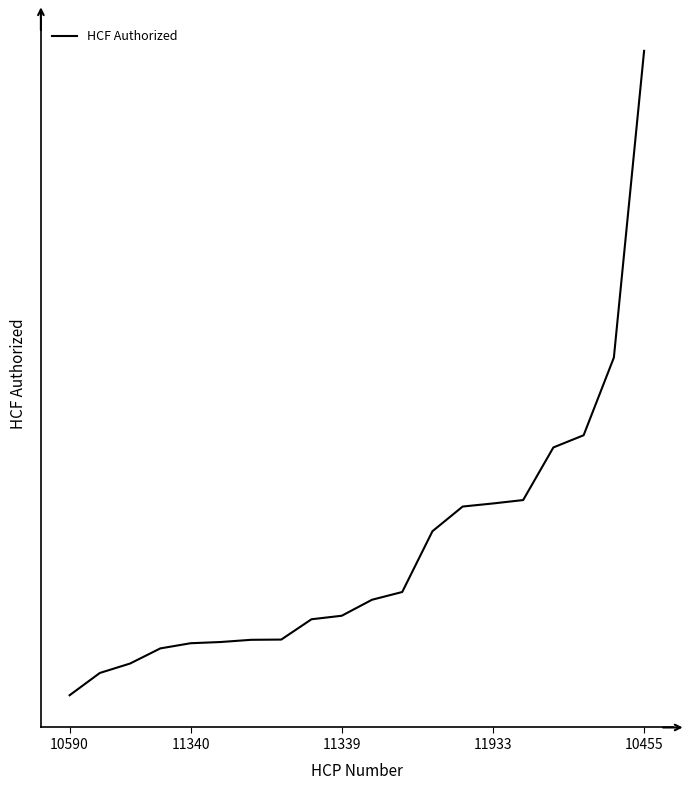

Does the chart display data point markers on the line(s)?

No